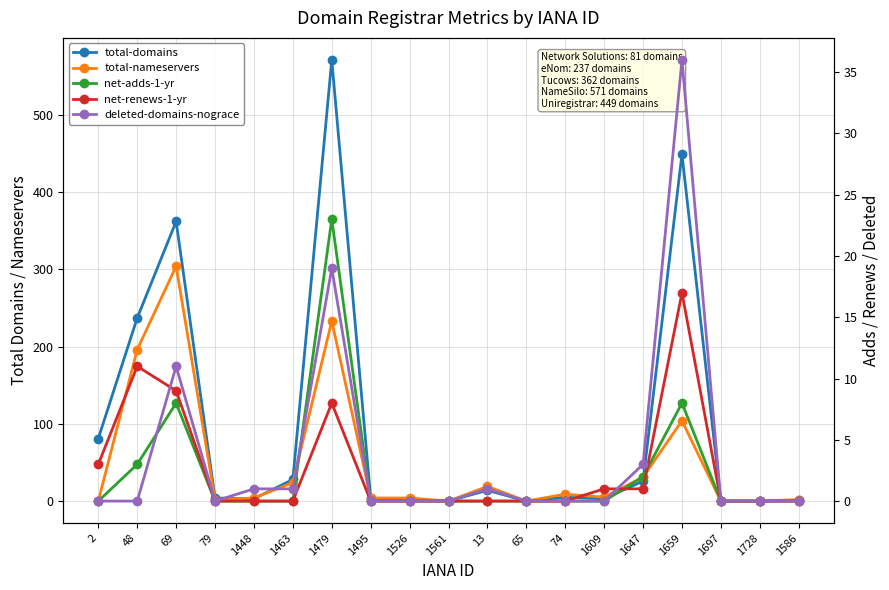

Reading left to right, list all the values displayed in this chart.

total-domains: 2=81	48=237	69=362	79=4	1448=3	1463=28	1479=571	1495=4	1526=1	1561=0	13=14	65=0	74=5	1609=3	1647=26	1659=449	1697=0	1728=0	1586=1
total-nameservers: 2=0	48=196	69=304	79=2	1448=4	1463=24	1479=233	1495=4	1526=4	1561=0	13=19	65=0	74=9	1609=5	1647=31	1659=104	1697=0	1728=0	1586=2
net-adds-1-yr: 2=0	48=3	69=8	79=0	1448=0	1463=0	1479=23	1495=0	1526=0	1561=0	13=0	65=0	74=0	1609=0	1647=2	1659=8	1697=0	1728=0	1586=0
net-renews-1-yr: 2=3	48=11	69=9	79=0	1448=0	1463=0	1479=8	1495=0	1526=0	1561=0	13=0	65=0	74=0	1609=1	1647=1	1659=17	1697=0	1728=0	1586=0
deleted-domains-nograce: 2=0	48=0	69=11	79=0	1448=1	1463=1	1479=19	1495=0	1526=0	1561=0	13=1	65=0	74=0	1609=0	1647=3	1659=36	1697=0	1728=0	1586=0